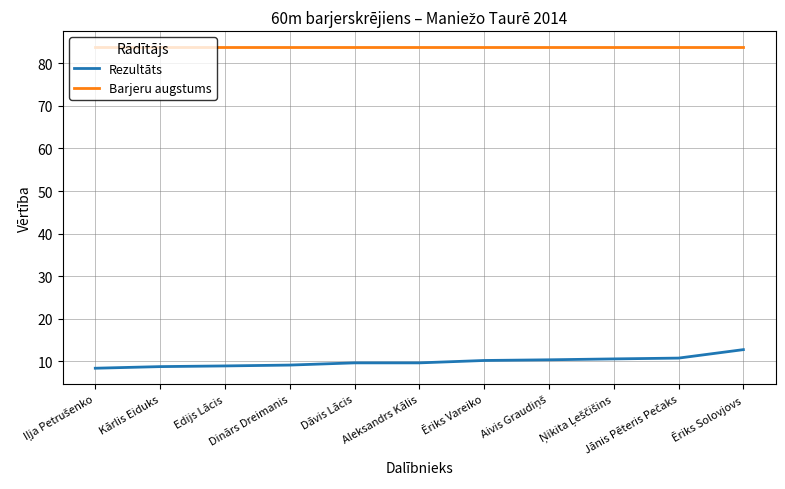

Is this an area chart (filled region under the line)?

No